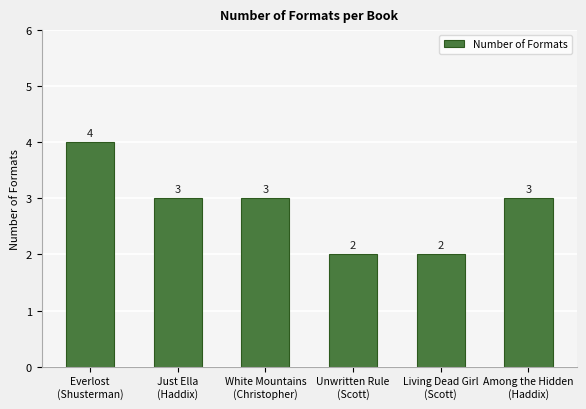

Reading right to left, what are all the values shown in this chart?

3	2	2	3	3	4